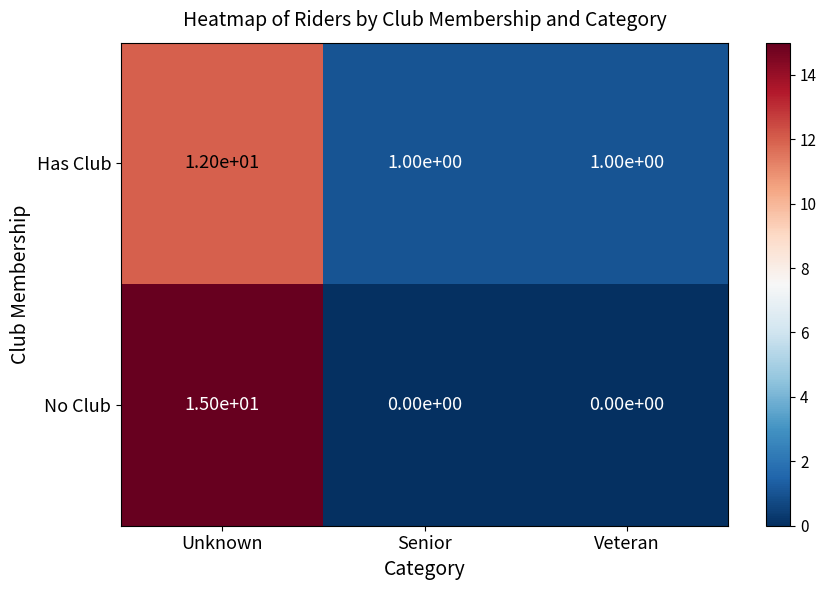

The No Club series shows 24 at Unknown. True or false?

False